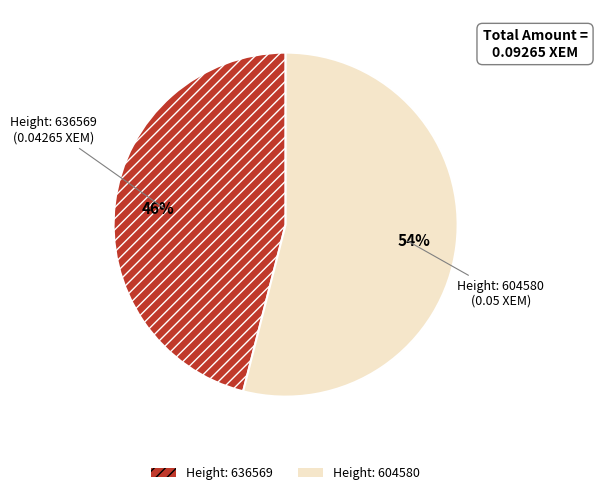

Between Height: 636569 and Height: 604580, which is larger?

Height: 604580